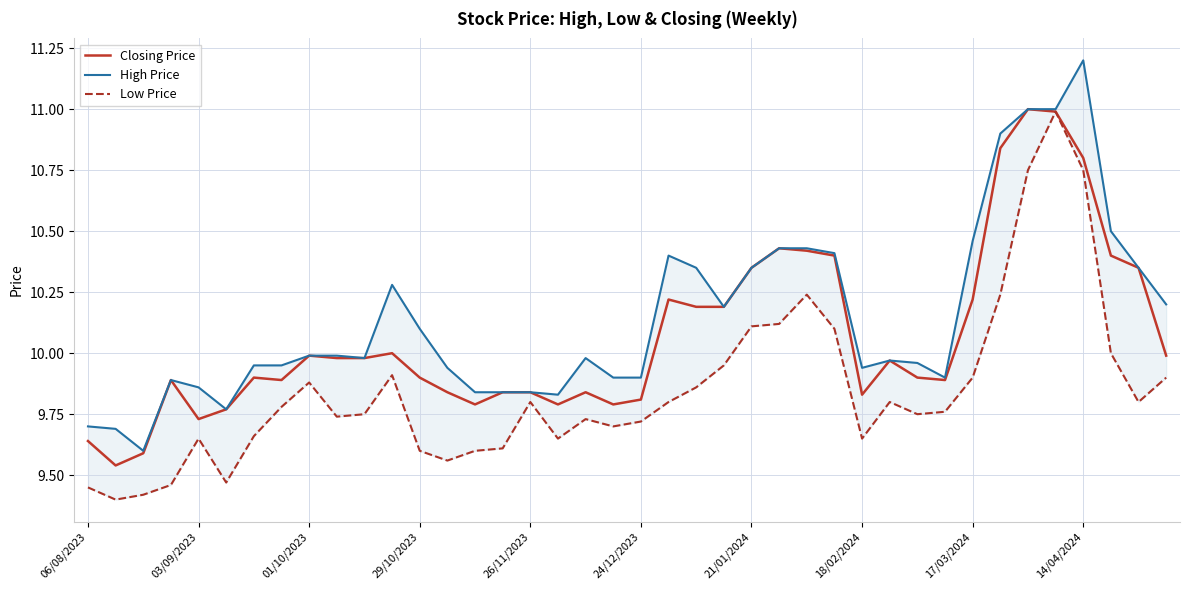

The Closing Price series shows 10.0 at 29. True or false?

True